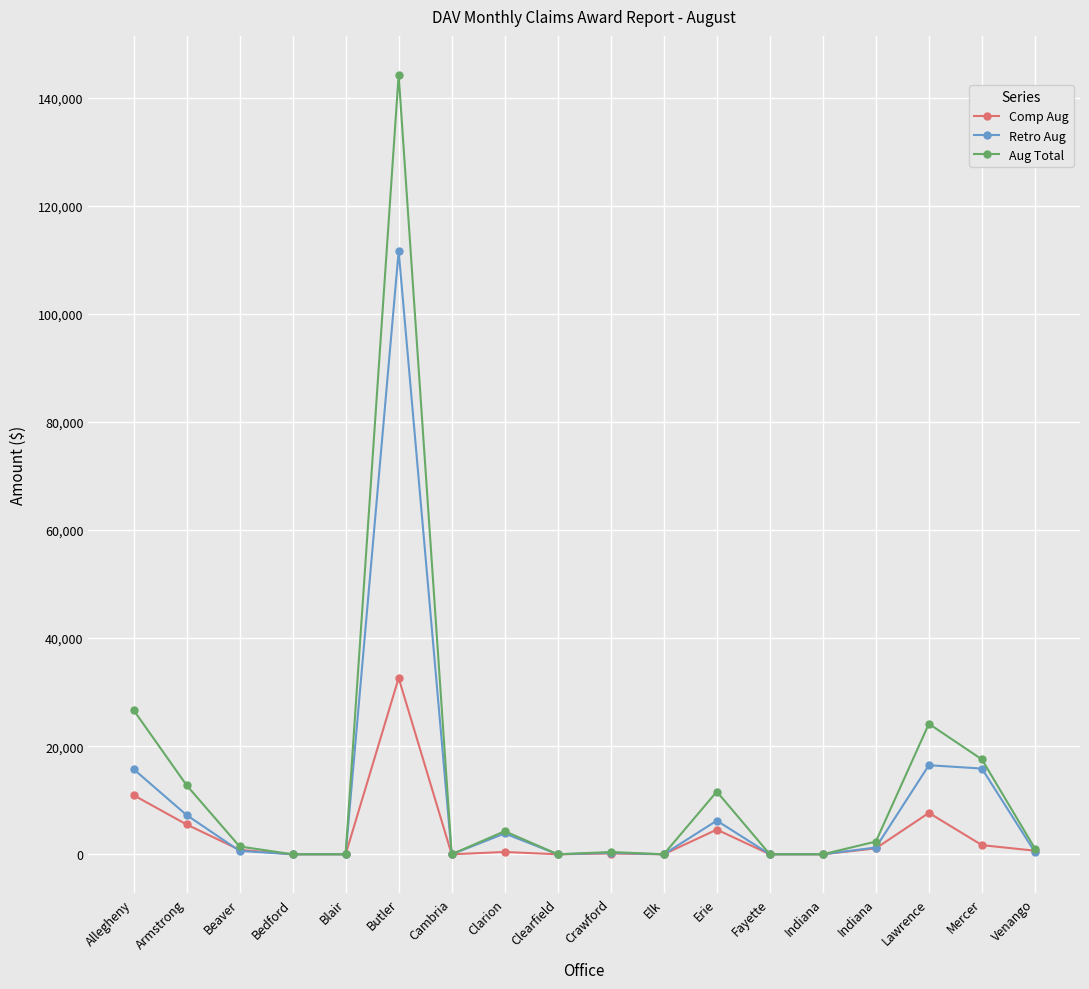

How many categories are shown in the chart?

18